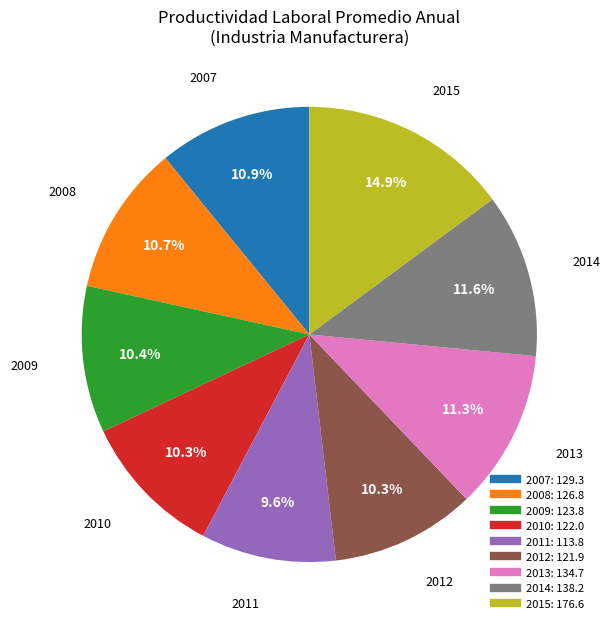

Is there a majority slice in this chart?

No